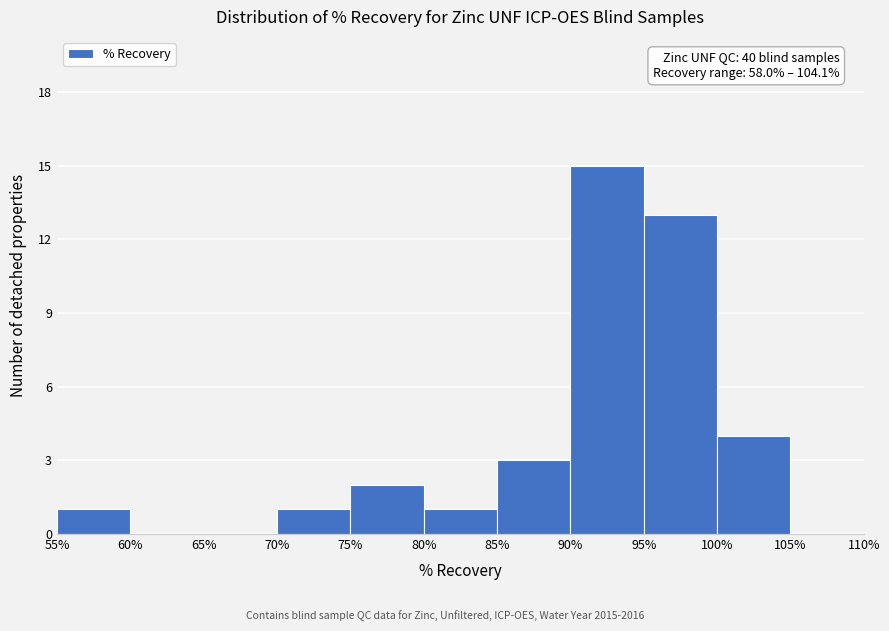

Which range on the x-axis has the tallest bar?

90% to 95%